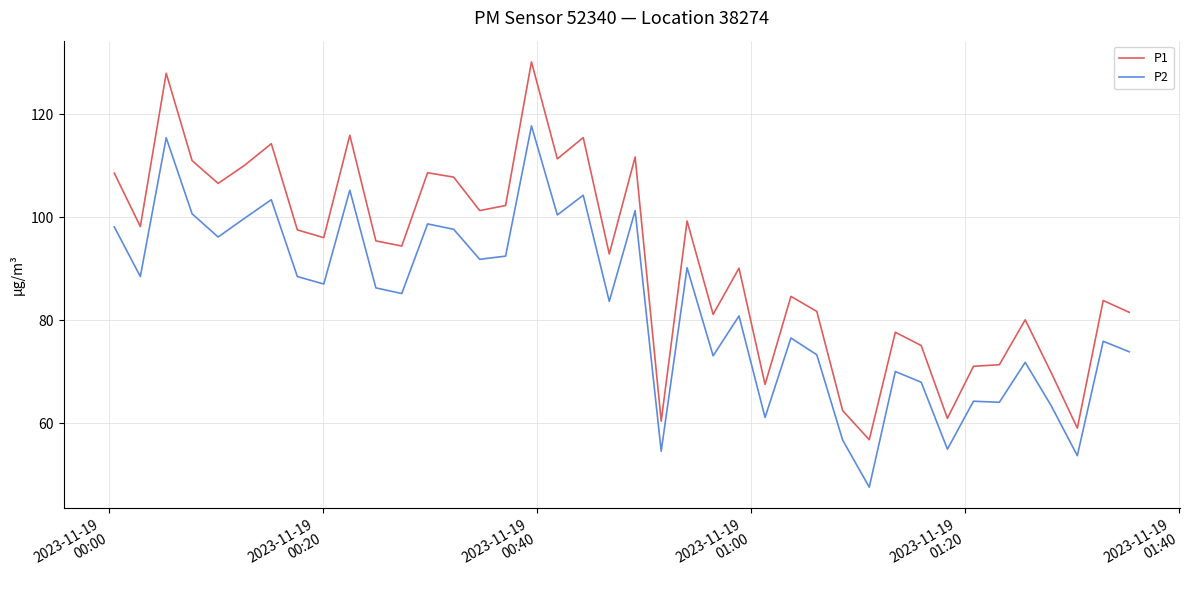

What is the minimum value for P2?

47.6